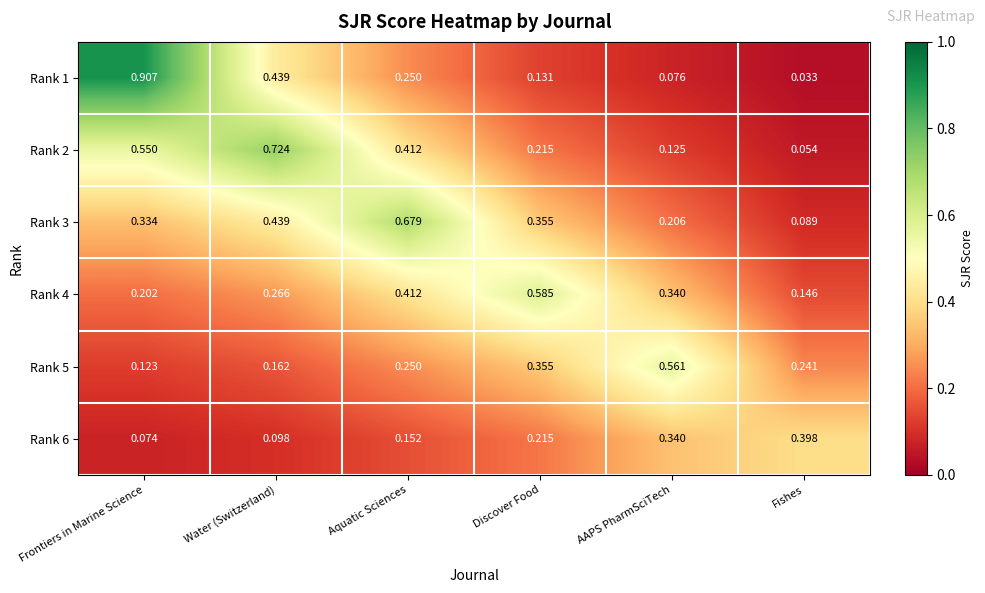

Which series has the widest spread of values?

Rank 1